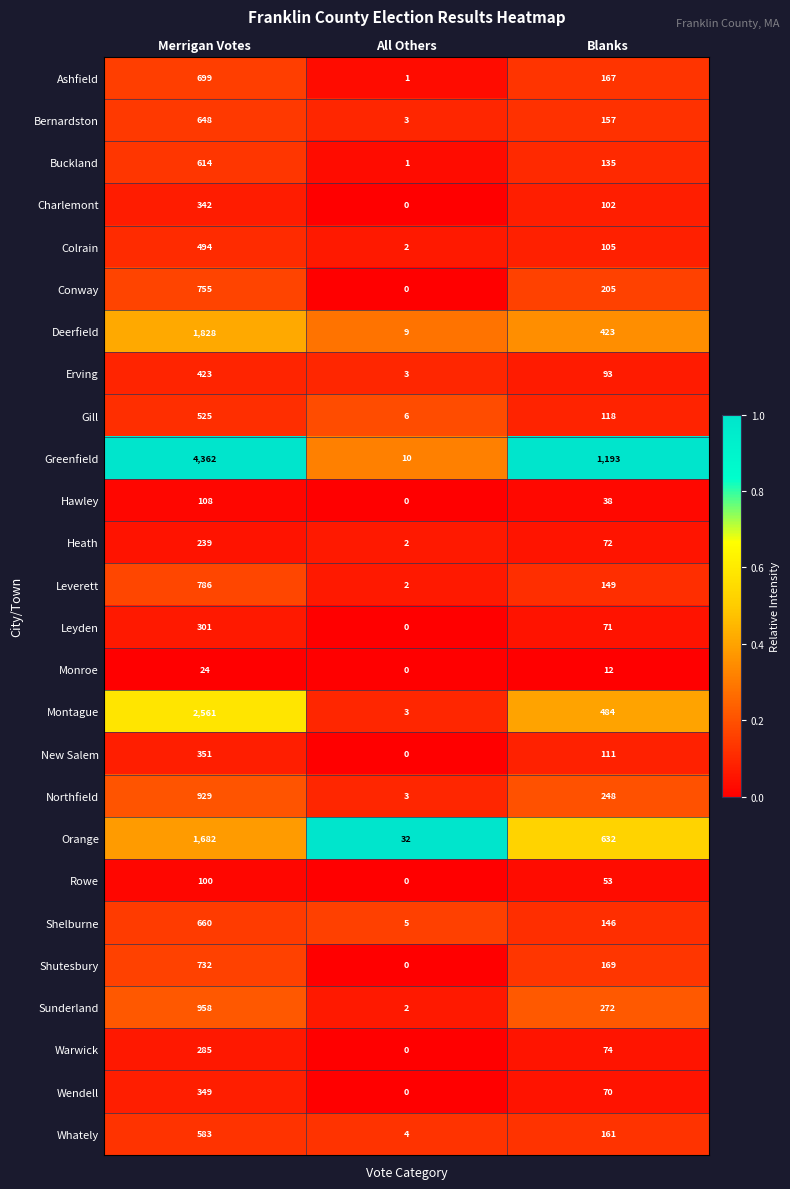

How many distinct data groups are displayed?

26